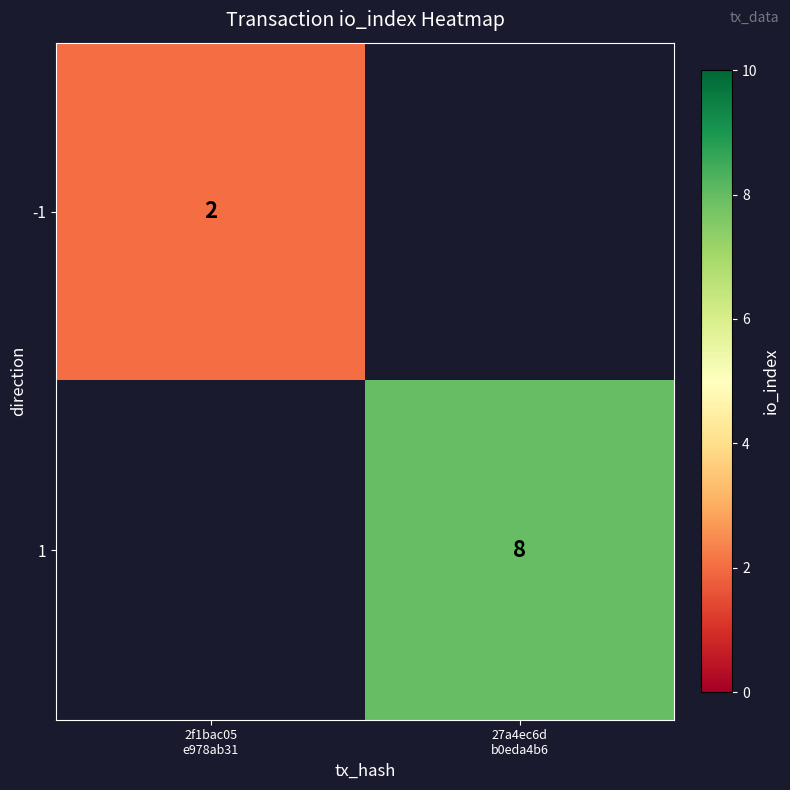

Count the number of data series in this chart.

2